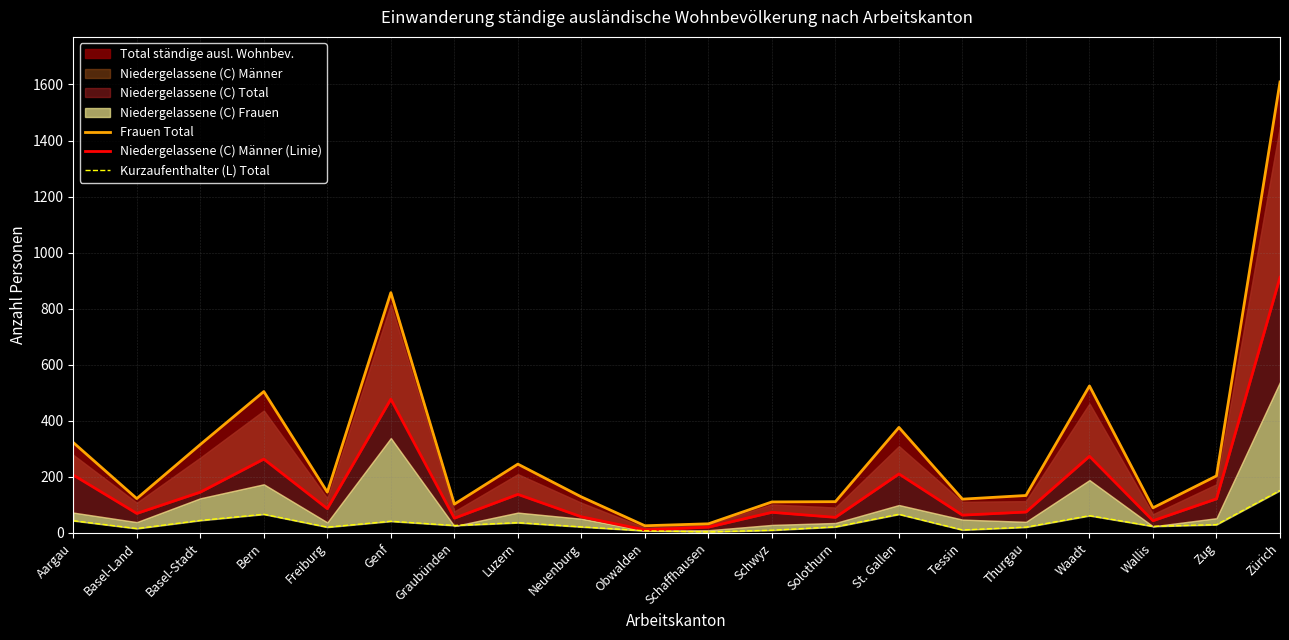

How many interior local valleys does the Niedergelassene (C) Männer (Linie) series have?

7